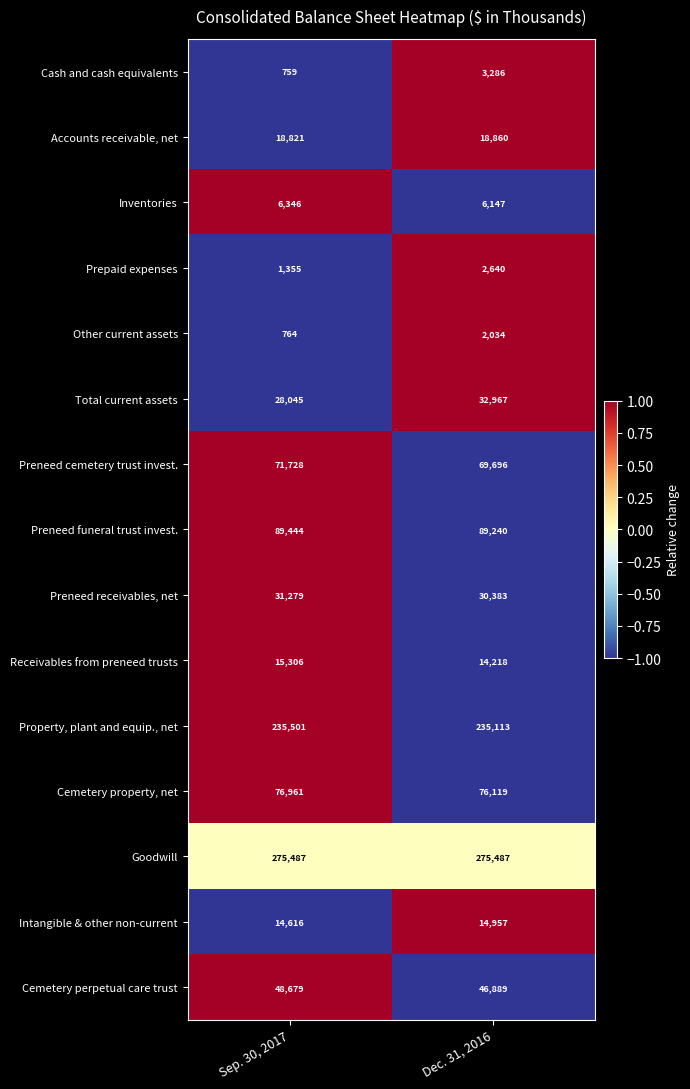

How many values in the Prepaid expenses series are below 2640?

1